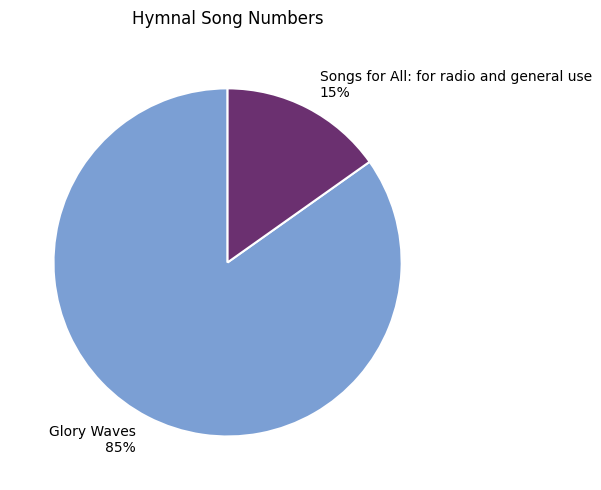

The Songs for All: for radio and general use slice represents 15% of the pie. True or false?

True